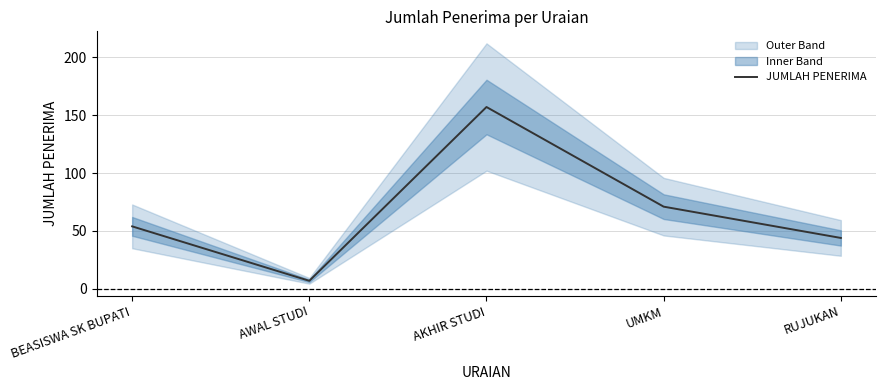

What is the change in value from AKHIR STUDI to RUJUKAN?

-113